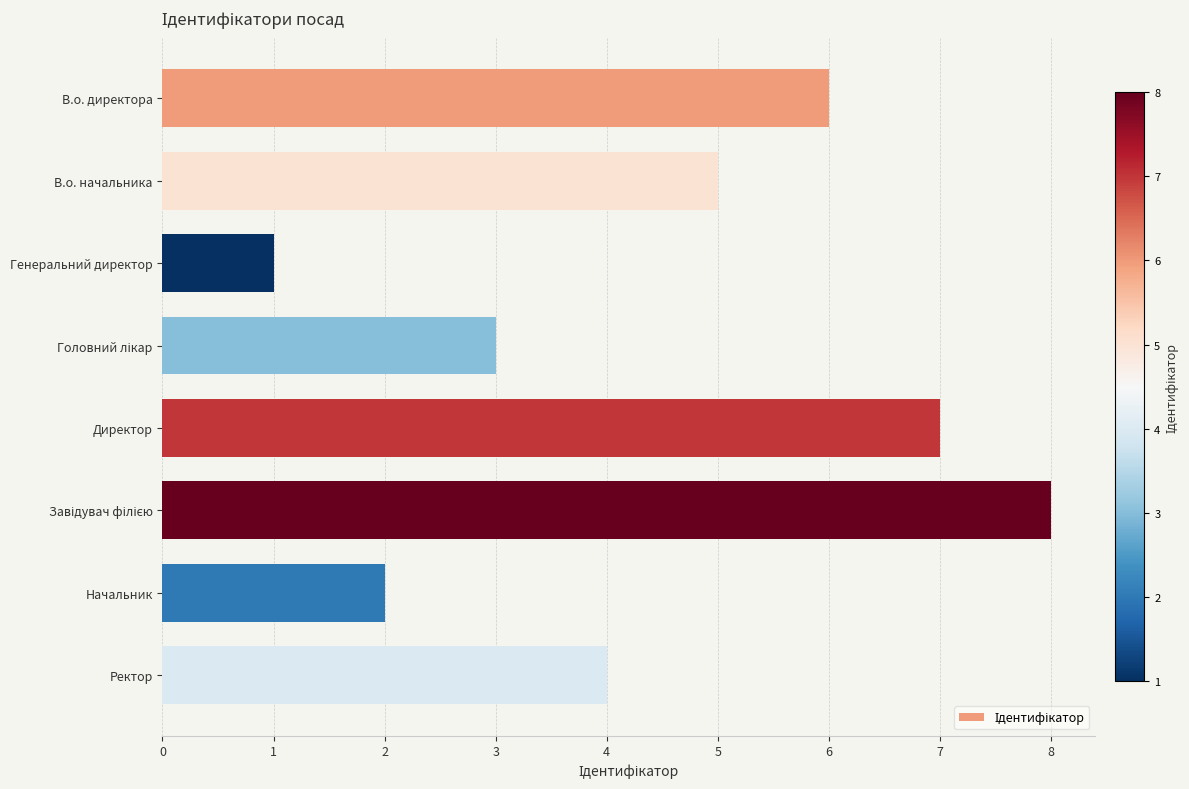

What is the minimum value shown in the chart?

1